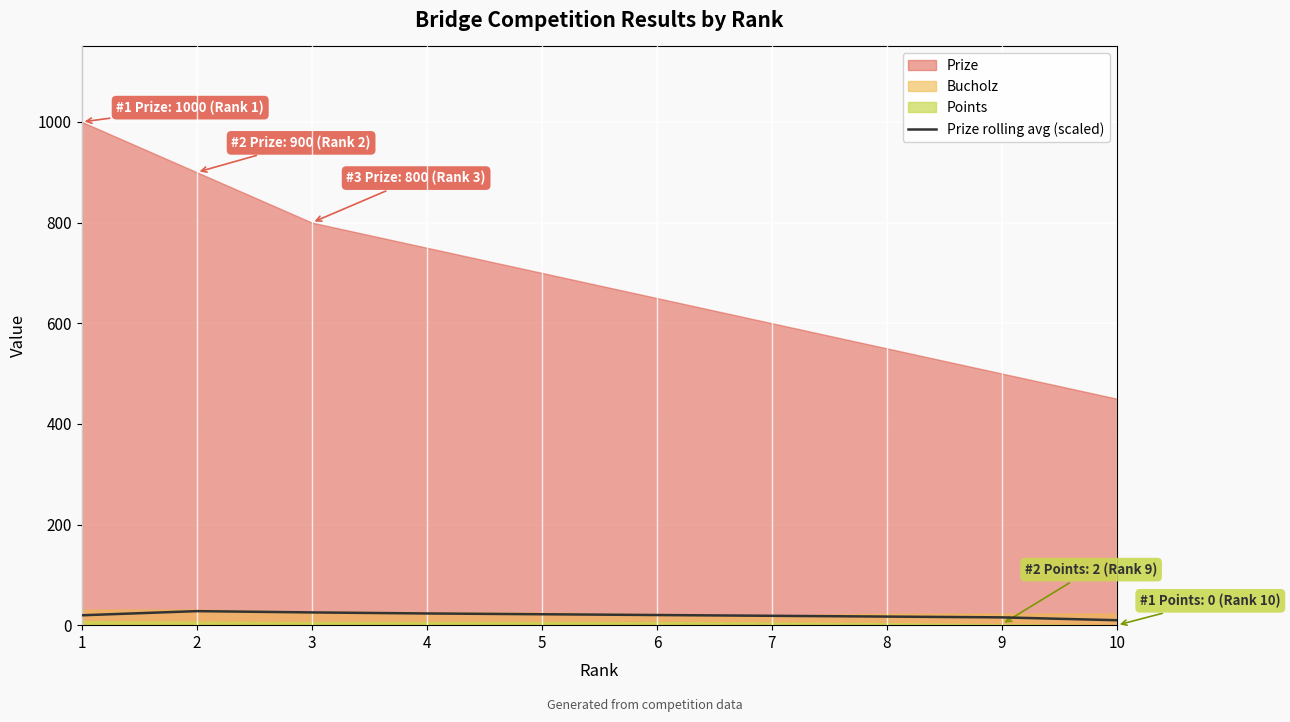

Count the number of categories in the chart.

10